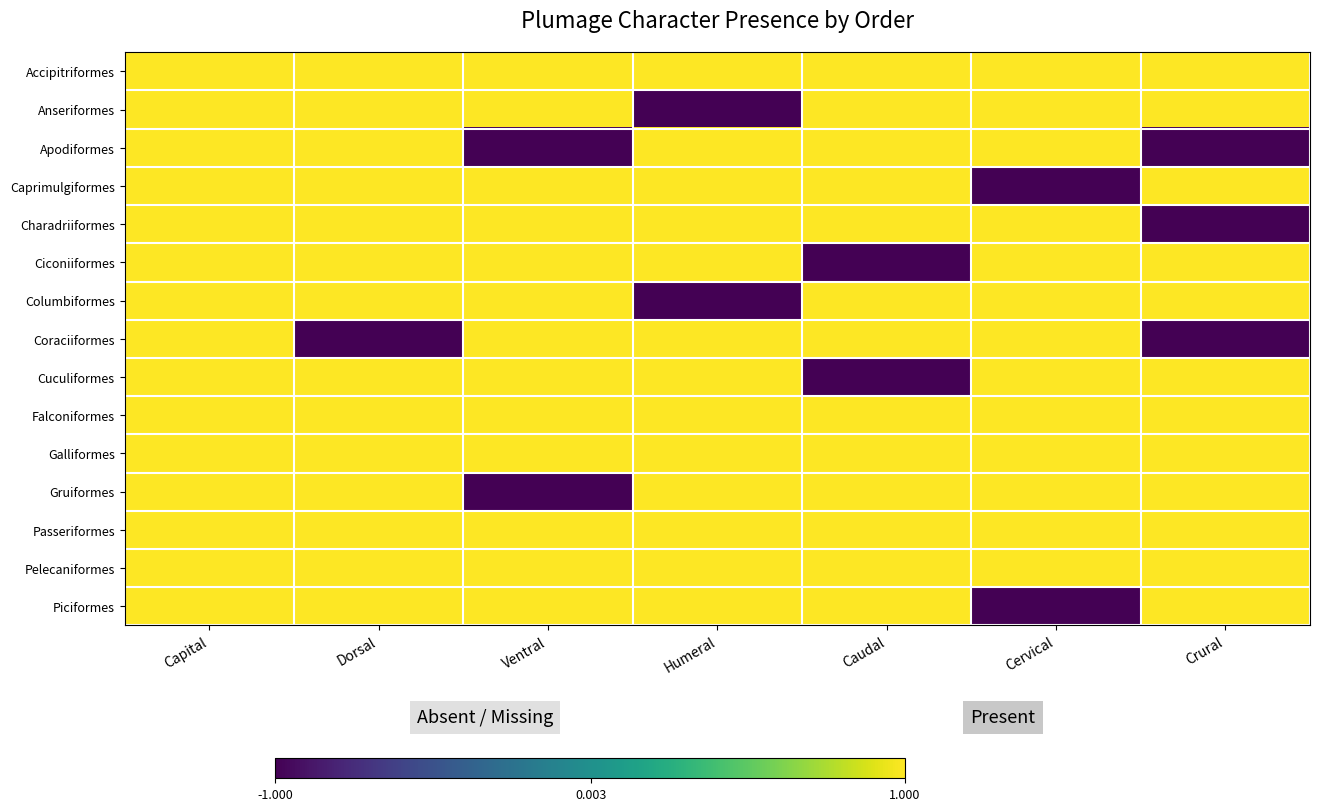

Which series changed the most between Cervical and Crural?

Apodiformes